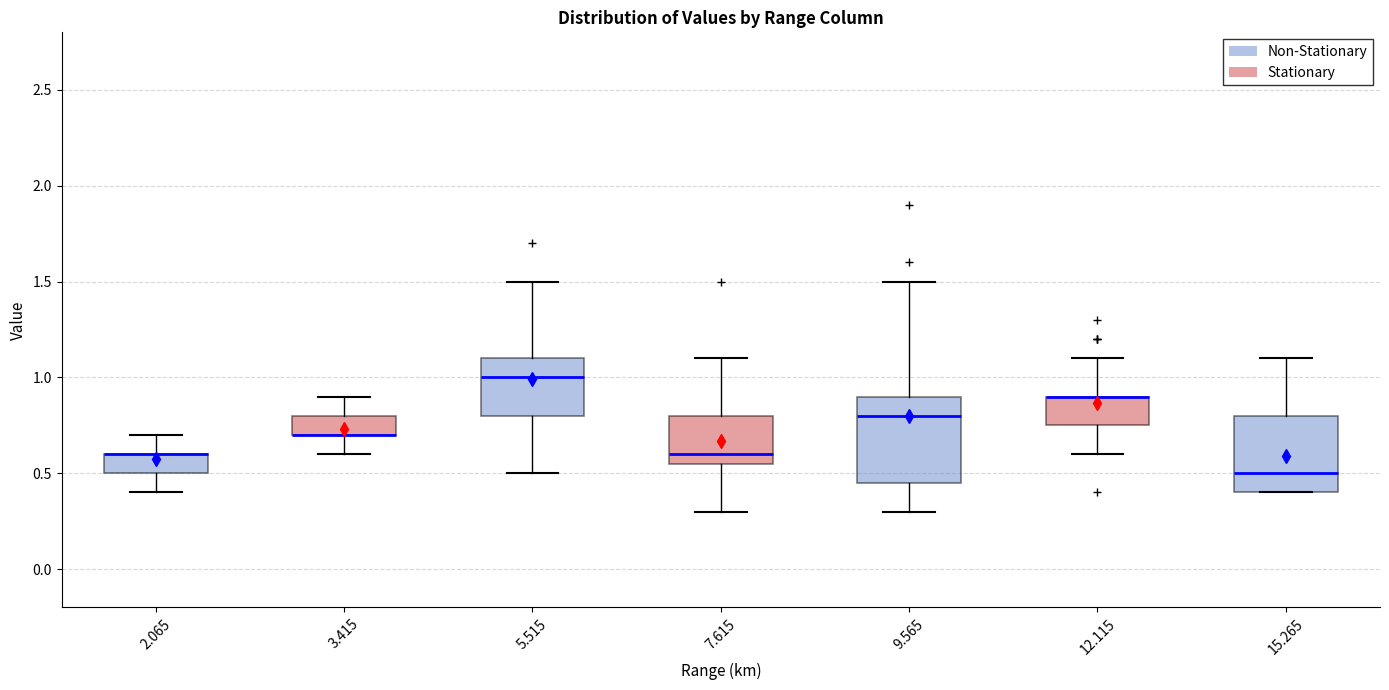

Reading left to right, transcribe this box plot: for each box, give where its median line is, the range the box spans, and where its two whiskers end, as read against the y-axis. The values are not printed on the chart, so give them approximately, as read against the axis.

2.065: median 0.60 (drawn on the box's upper edge), box 0.50 to 0.60, whiskers 0.40 to 0.70
3.415: median 0.70 (drawn on the box's lower edge), box 0.70 to 0.80, whiskers 0.60 to 0.90
5.515: median 1.00, box 0.80 to 1.10, whiskers 0.50 to 1.50
7.615: median 0.60, box 0.55 to 0.80, whiskers 0.30 to 1.10
9.565: median 0.80, box 0.45 to 0.90, whiskers 0.30 to 1.50
12.115: median 0.90 (drawn on the box's upper edge), box 0.75 to 0.90, whiskers 0.60 to 1.10
15.265: median 0.50, box 0.40 to 0.80, whiskers 0.40 to 1.10